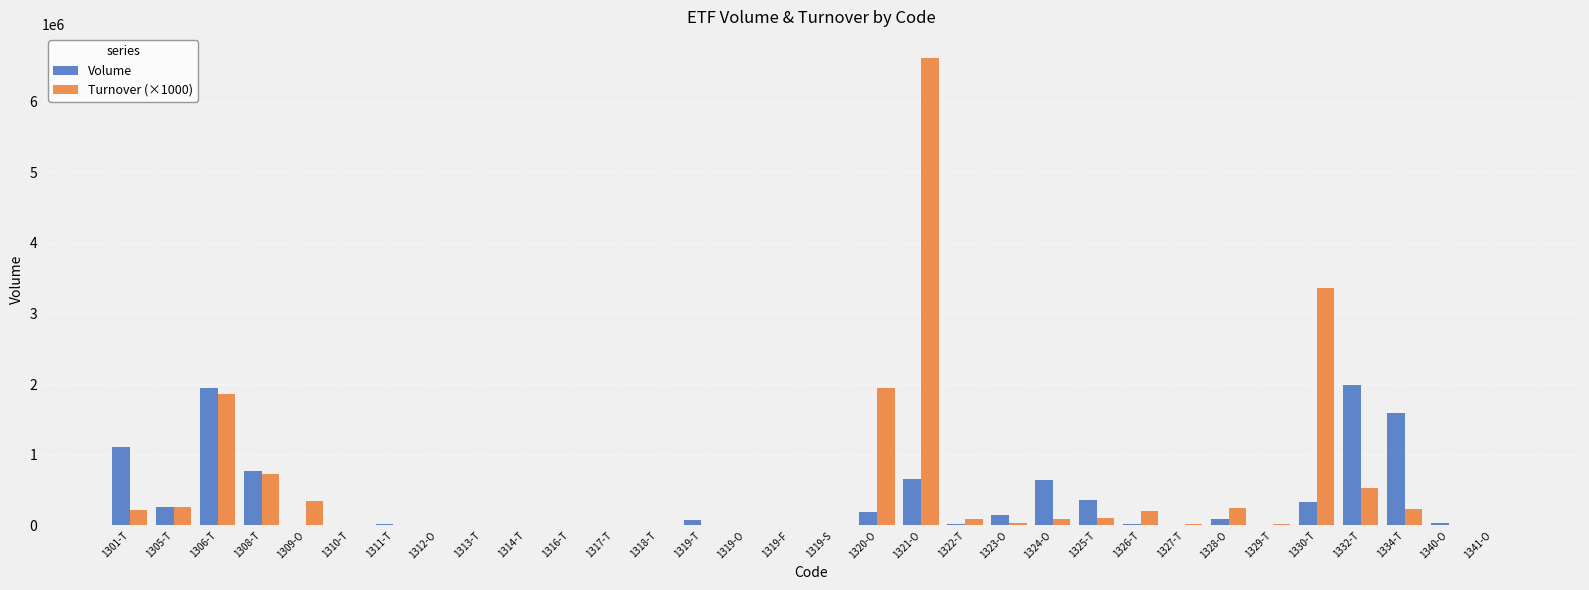

Is the value of Turnover (×1000) at 1313-T greater than the value of Volume at 1325-T?

No